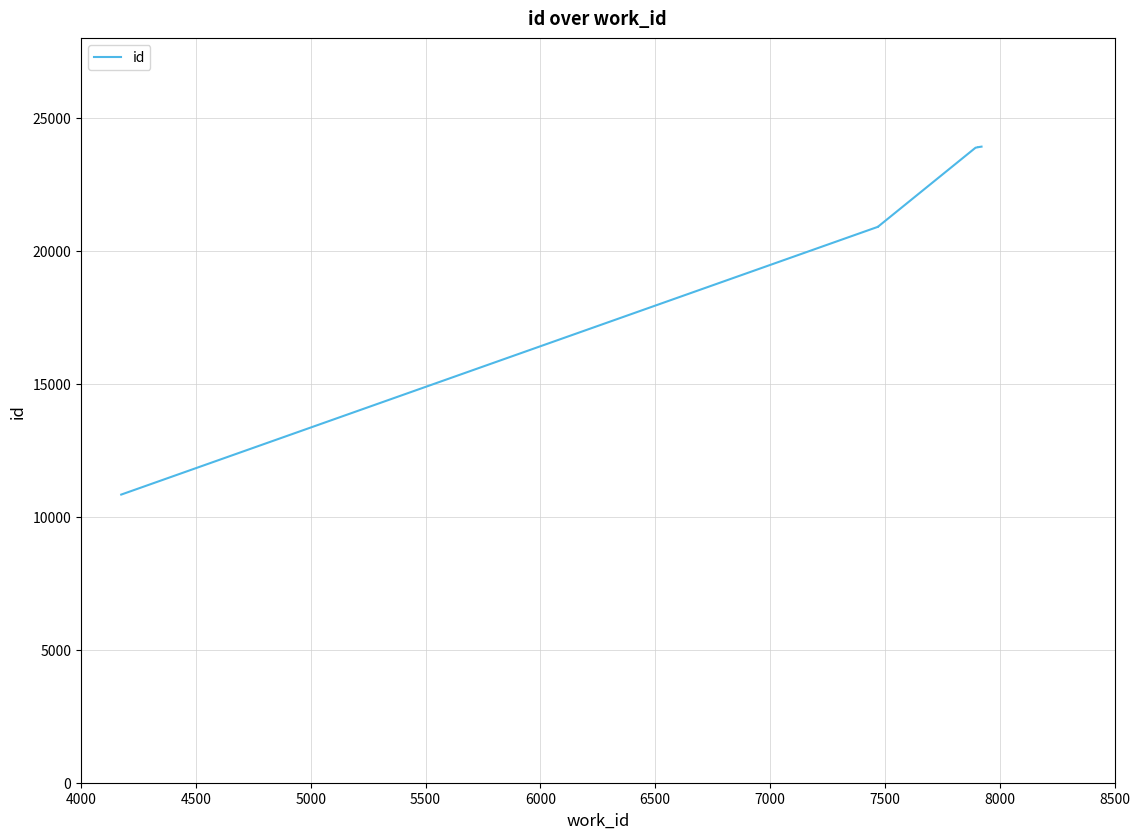

What is the value of the 9th point from the left?

23893